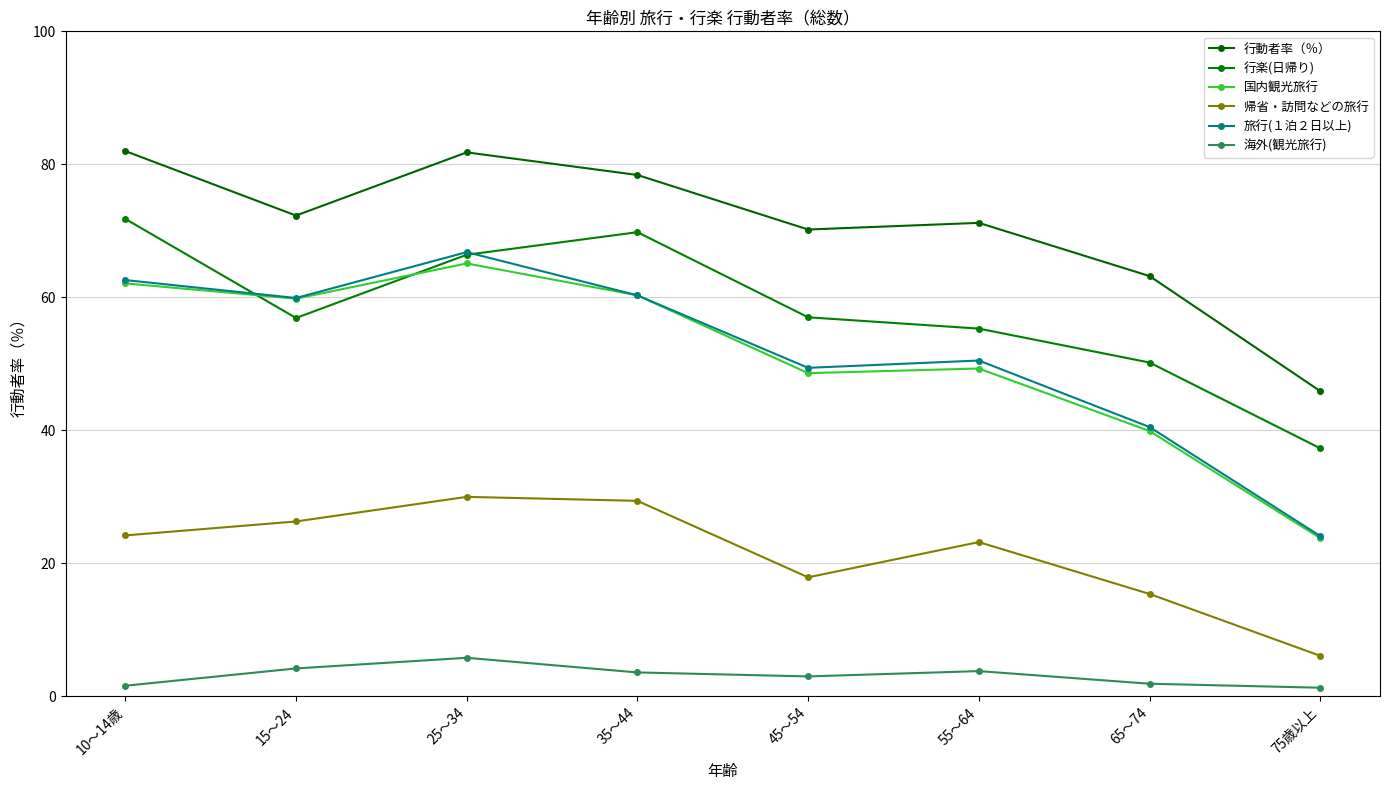

Reading left to right, list all the values displayed in this chart.

行動者率（％）: 10～14歳=82.0	15～24=72.3	25～34=81.8	35～44=78.4	45～54=70.2	55～64=71.2	65～74=63.2	75歳以上=45.9
行楽(日帰り): 10～14歳=71.8	15～24=56.9	25～34=66.4	35～44=69.8	45～54=57.0	55～64=55.3	65～74=50.2	75歳以上=37.3
国内観光旅行: 10～14歳=62.1	15～24=59.8	25～34=65.1	35～44=60.3	45～54=48.6	55～64=49.3	65～74=39.9	75歳以上=23.8
帰省・訪問などの旅行: 10～14歳=24.2	15～24=26.3	25～34=30.0	35～44=29.4	45～54=17.9	55～64=23.2	65～74=15.4	75歳以上=6.1
旅行(１泊２日以上): 10～14歳=62.6	15～24=59.9	25～34=66.8	35～44=60.3	45～54=49.4	55～64=50.5	65～74=40.5	75歳以上=24.1
海外(観光旅行): 10～14歳=1.6	15～24=4.2	25～34=5.8	35～44=3.6	45～54=3.0	55～64=3.8	65～74=1.9	75歳以上=1.3